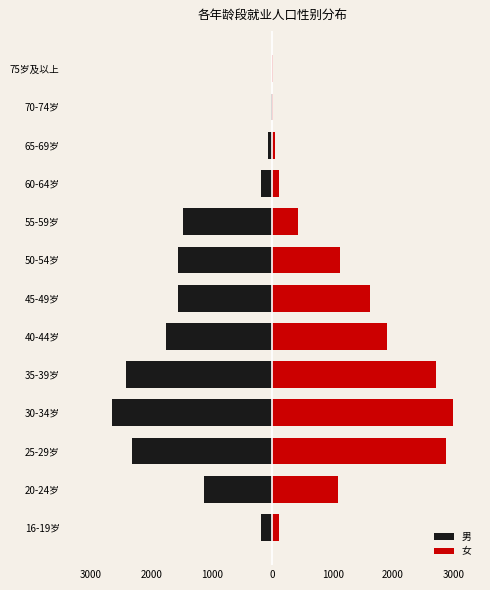

Is it true that 女 equals 4672 at 25-29岁?

False